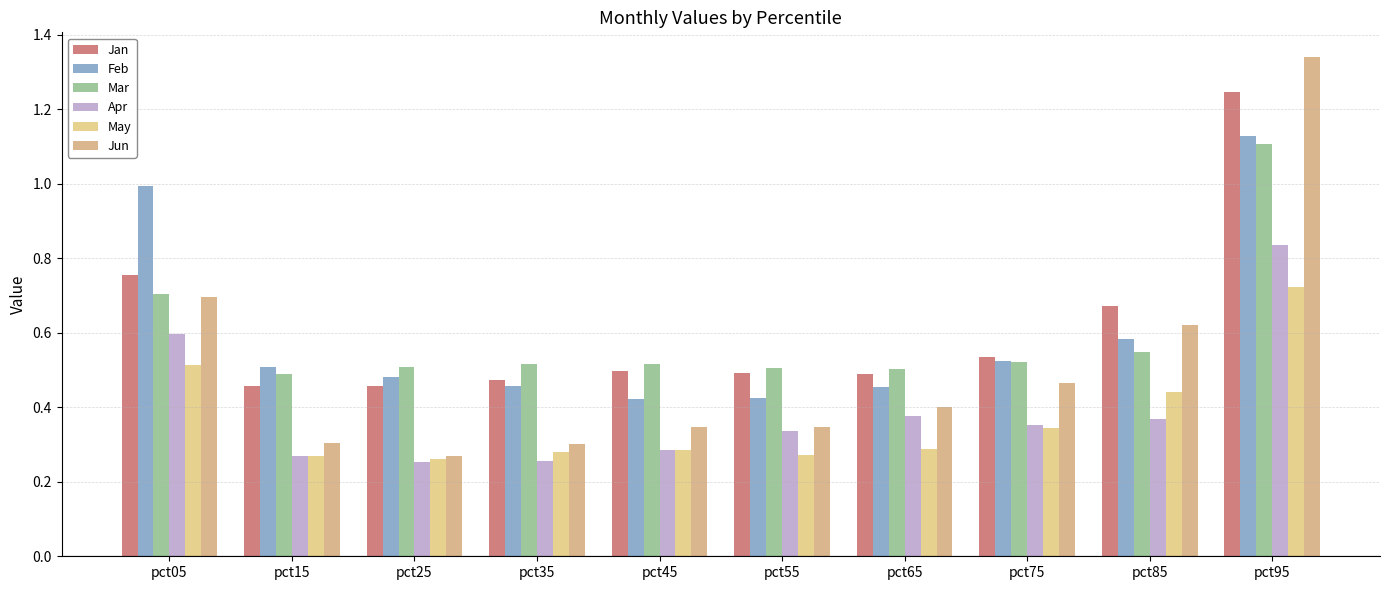

How many series are shown in this chart?

6